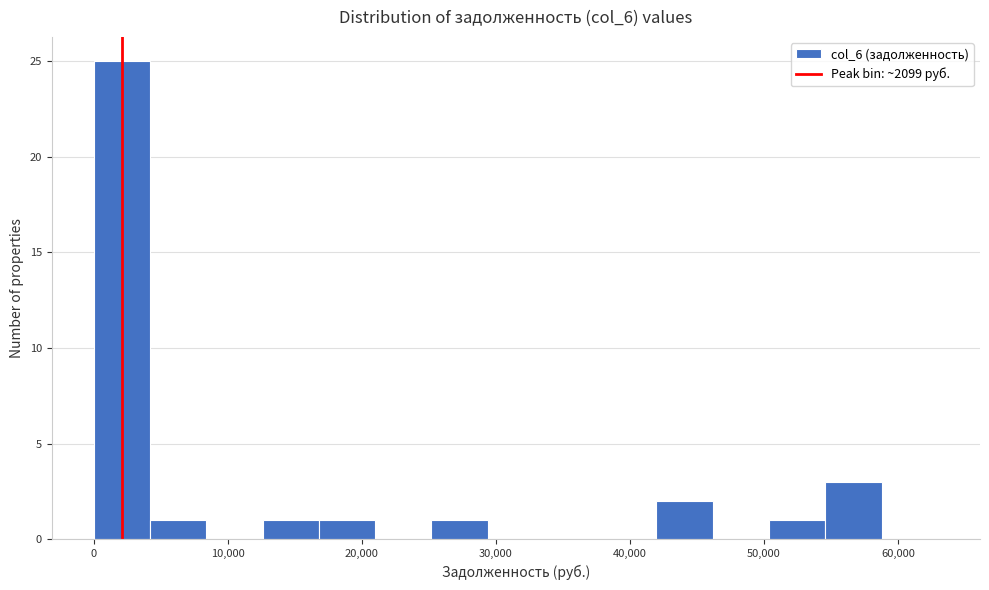

Reading left to right, list every bar in this chart as the range it spans on the x-axis followed by its height. Neither the bar edges nor the heights are printed on the chart, so give them approximately, as read against the axes.

0 to 4000: 25
4000 to 8000: 1
8000 to 13000: 0
13000 to 17000: 1
17000 to 21000: 1
21000 to 25000: 0
25000 to 29000: 1
29000 to 34000: 0
34000 to 38000: 0
38000 to 42000: 0
42000 to 46000: 2
46000 to 50000: 0
50000 to 55000: 1
55000 to 59000: 3
59000 to 63000: 0